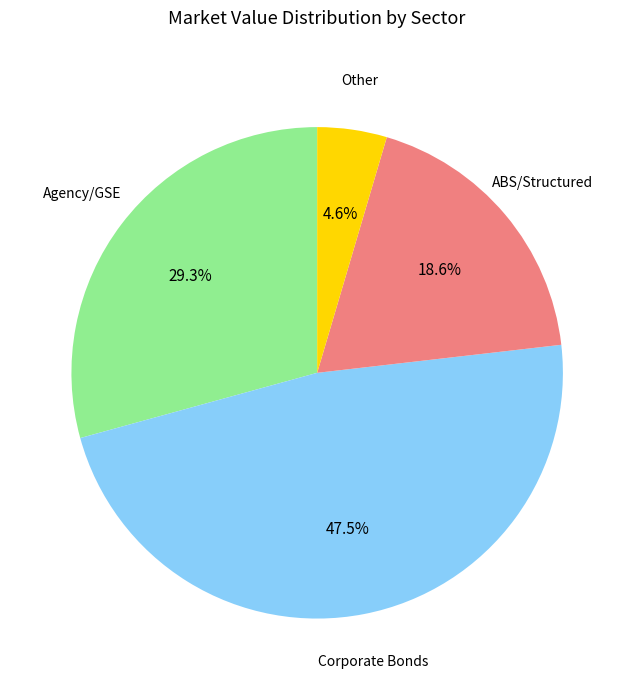

Is there a majority slice in this chart?

No